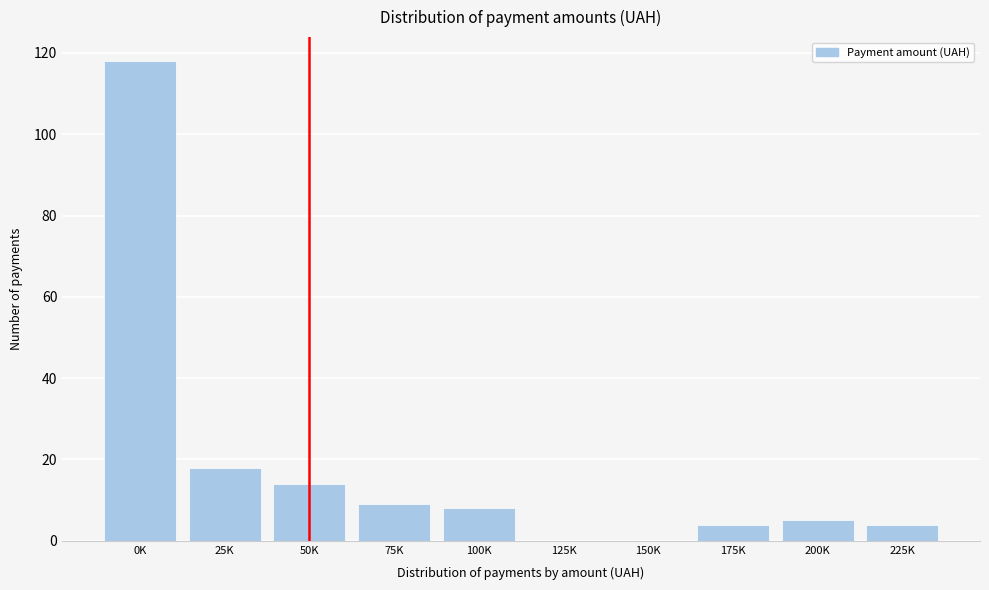

Reading left to right, what are all the values shown in this chart?

0K=118	25K=18	50K=14	75K=9	100K=8	125K=0	150K=0	175K=4	200K=5	225K=4